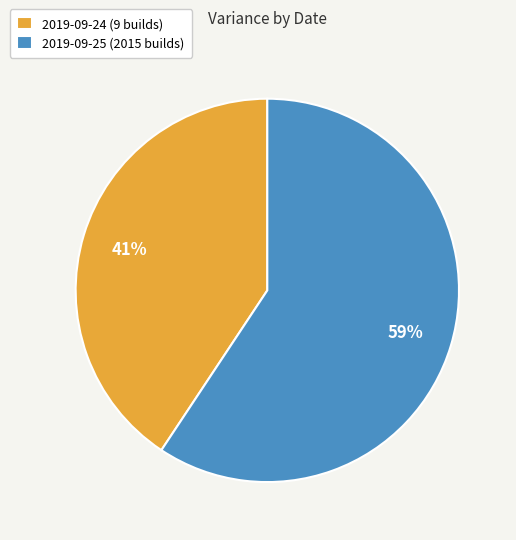

Between 2019-09-25 (2015 builds) and 2019-09-24 (9 builds), which is larger?

2019-09-25 (2015 builds)